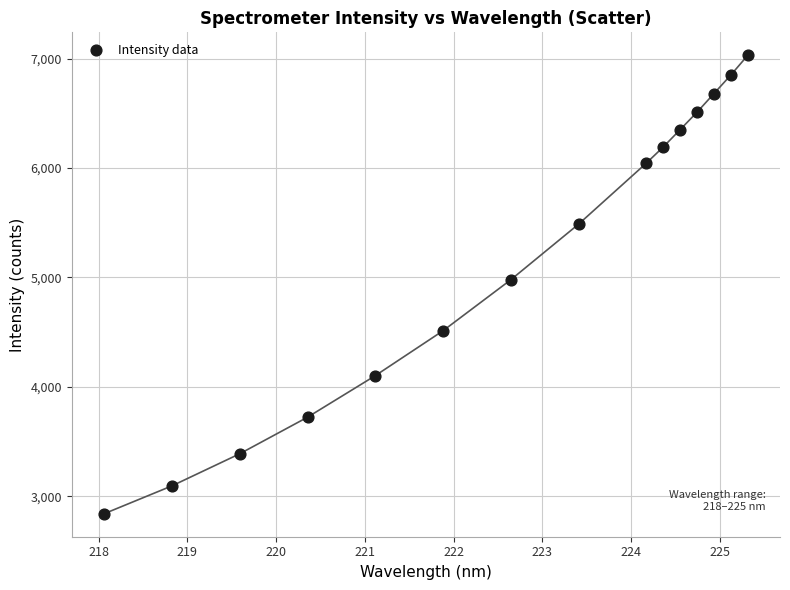

What is the range of X values (max minus min)?

7.3